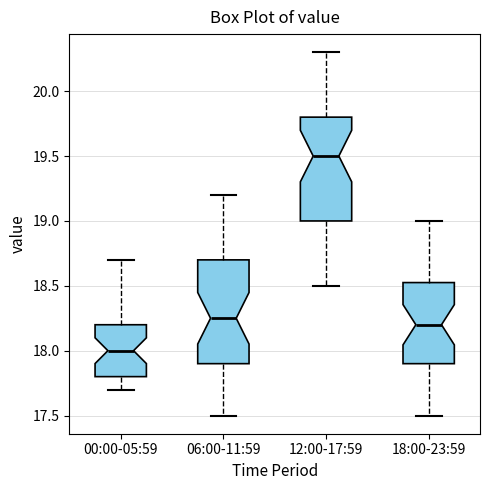

Reading left to right, read every box against the y-axis: the position of its median line, the range the box covers, and the ends of its whiskers. The values are not printed on the chart, so give them approximately, as read against the axis.

00:00-05:59: median 18.00, box 17.80 to 18.20, whiskers 17.70 to 18.70
06:00-11:59: median 18.25, box 17.90 to 18.70, whiskers 17.50 to 19.20
12:00-17:59: median 19.50, box 19.00 to 19.80, whiskers 18.50 to 20.30
18:00-23:59: median 18.20, box 17.90 to 18.55, whiskers 17.50 to 19.00